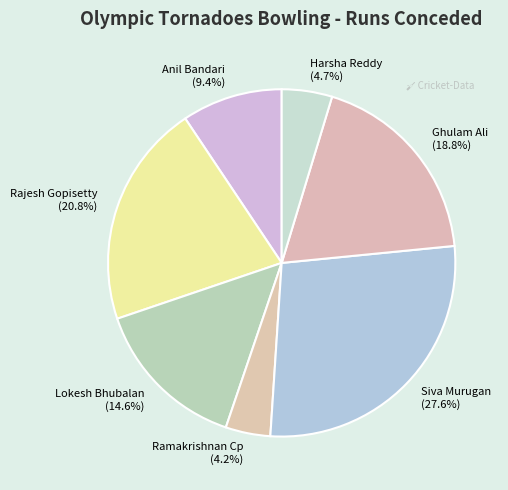

Is there any slice that represents more than half of the pie?

No